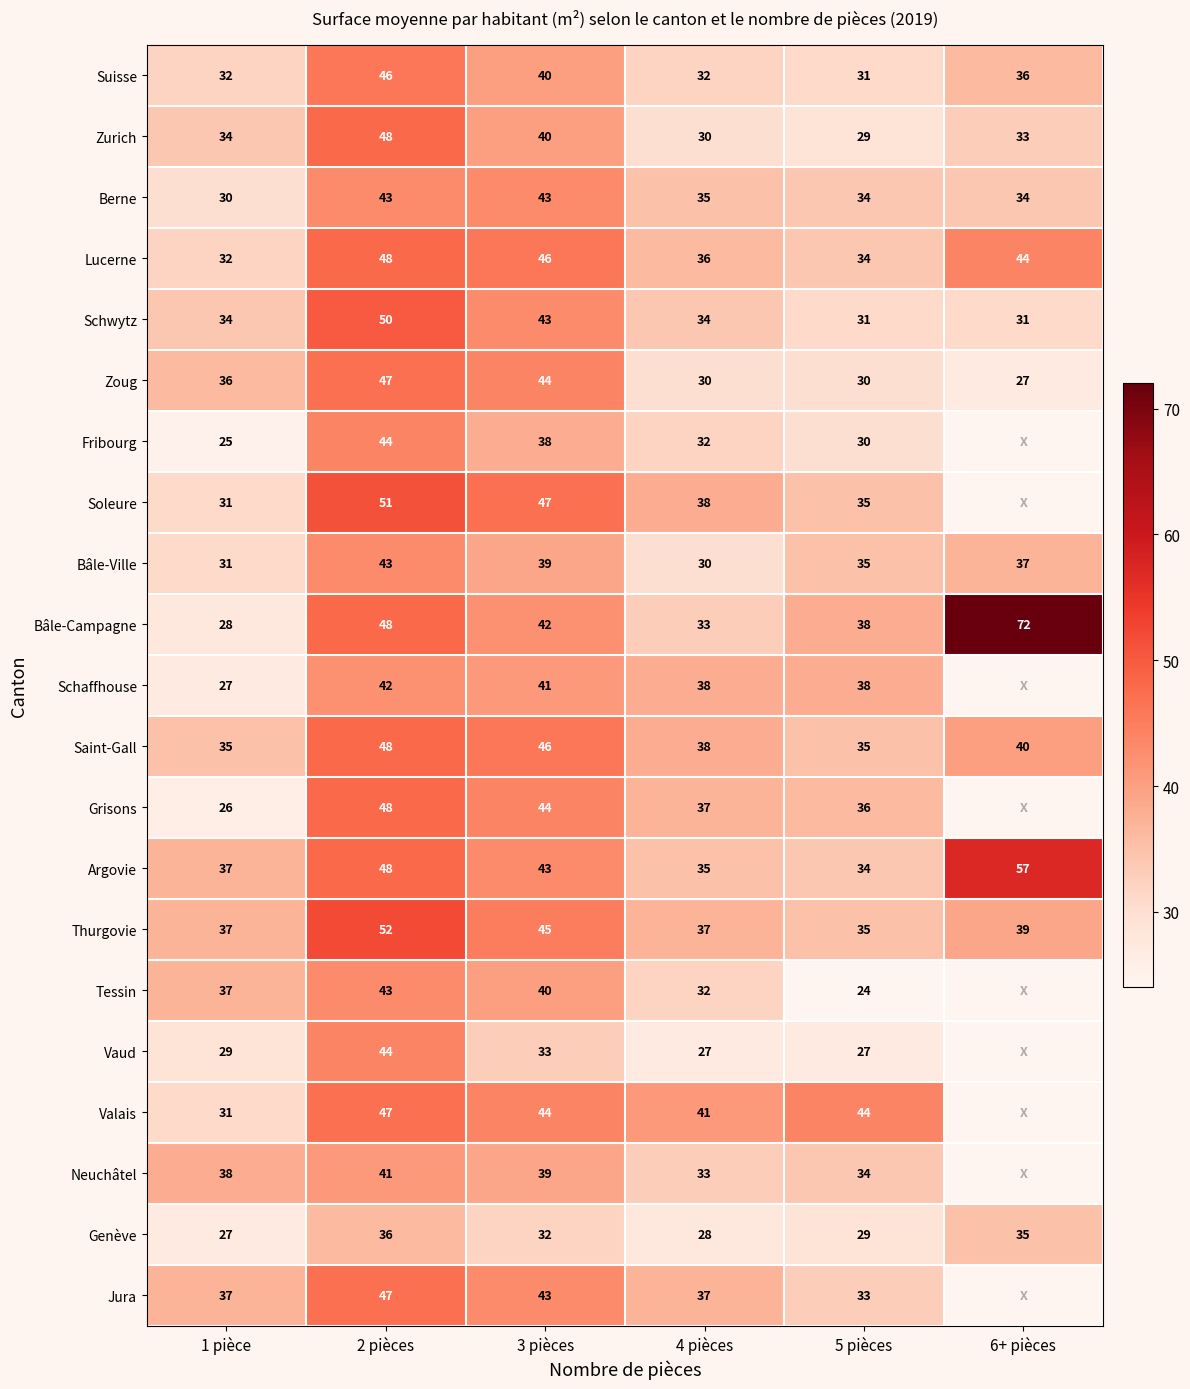

What is the difference between the maximum and minimum values in the Schwytz series?

19